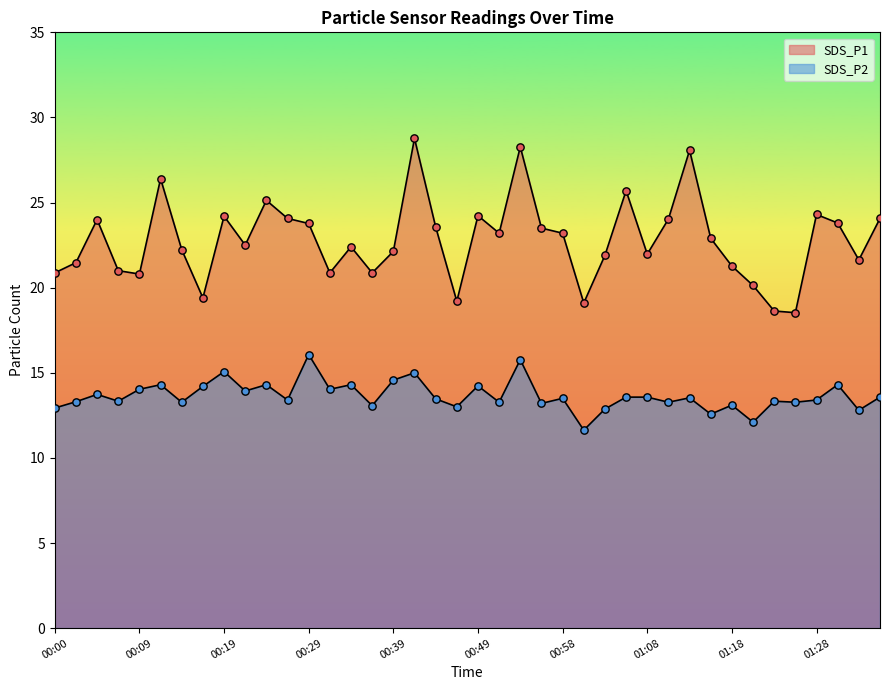

Which series has the largest Y range (max minus min)?

SDS_P1